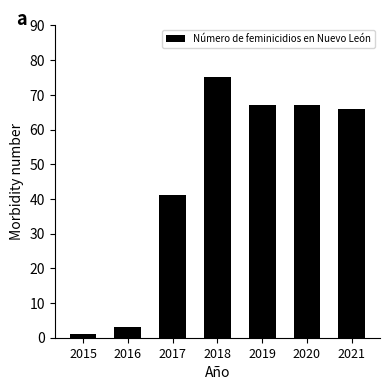

Count the number of categories in the chart.

7